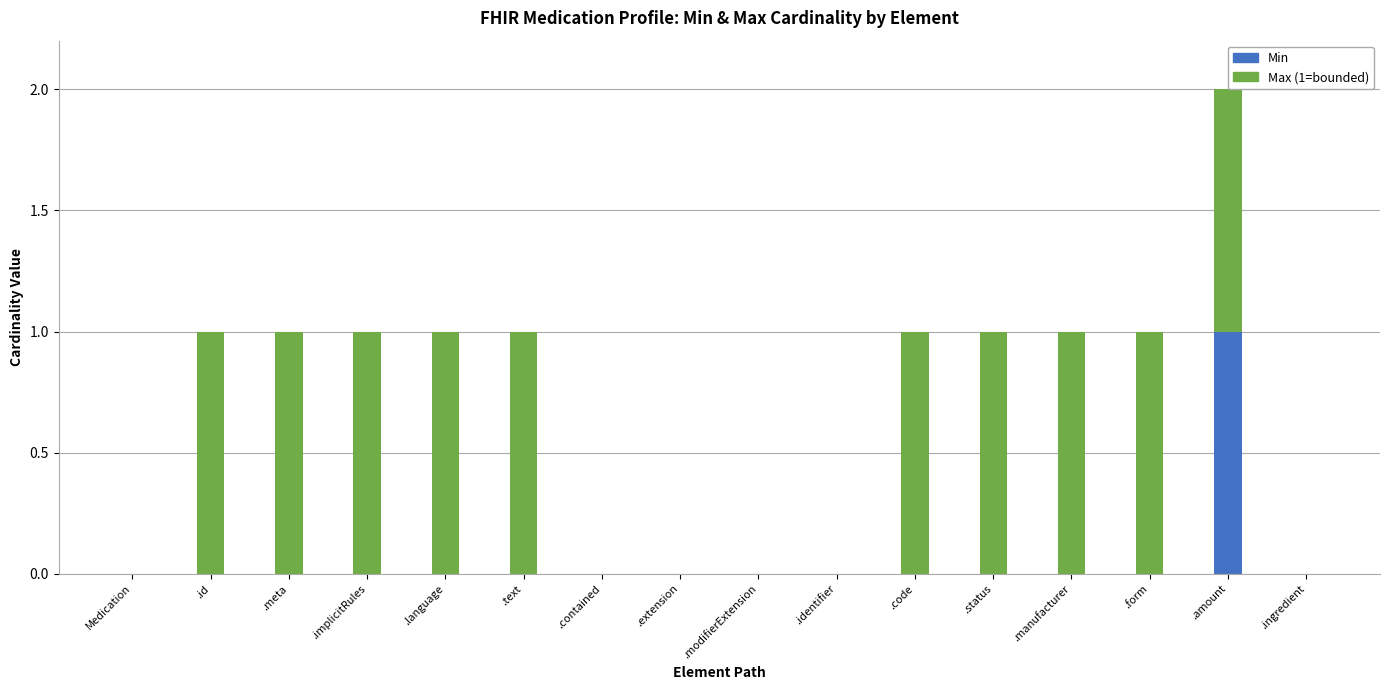

The chart shows a value of 1 at .extension. True or false?

False